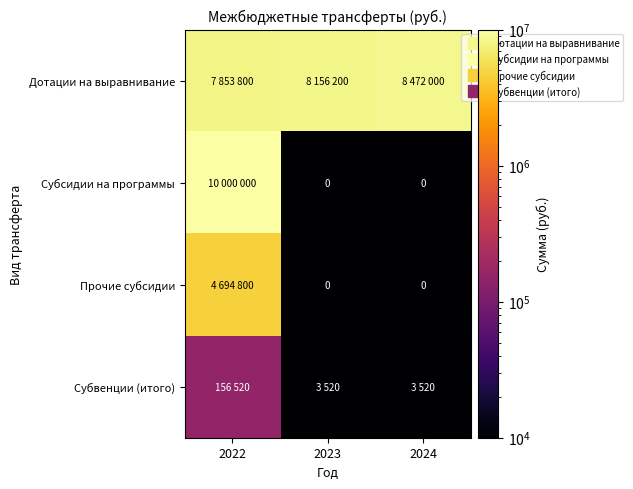

At which label does Дотации на выравнивание reach its peak?

2024